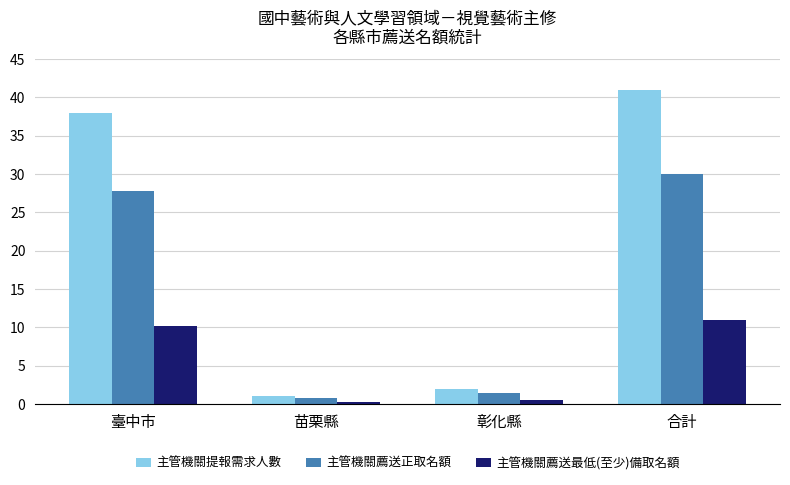

How many series are shown in this chart?

3